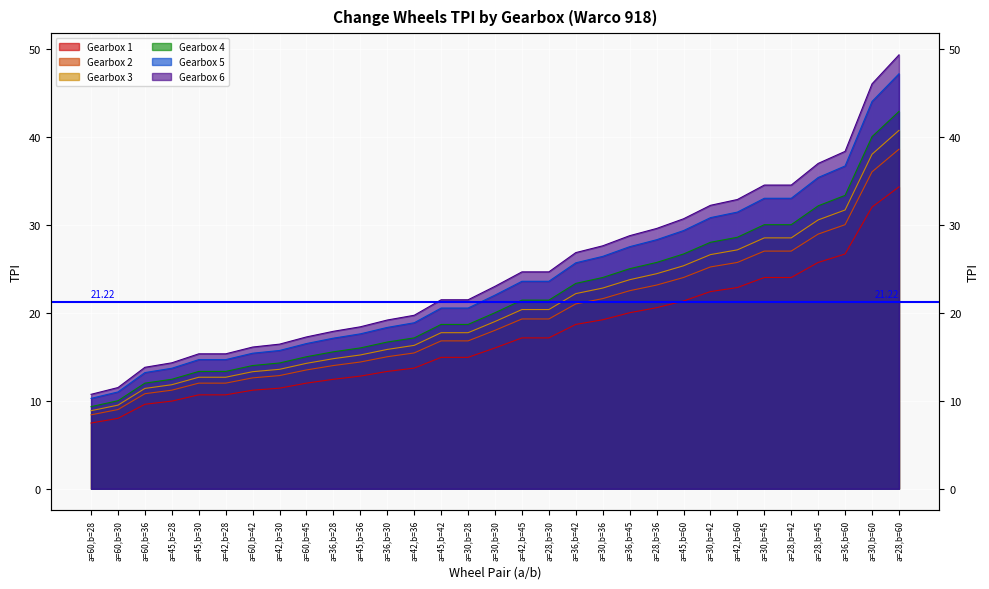

Reading right to left, extract all data points from this chart.

Gearbox 1: a=28,b=60=34.3	a=30,b=60=32.0	a=36,b=60=26.7	a=28,b=45=25.7	a=28,b=42=24.0	a=30,b=45=24.0	a=42,b=60=22.9	a=30,b=42=22.4	a=45,b=60=21.3	a=28,b=36=20.6	a=36,b=45=20.0	a=30,b=36=19.2	a=36,b=42=18.7	a=28,b=30=17.1	a=42,b=45=17.1	a=30,b=30=16.0	a=30,b=28=14.9	a=45,b=42=14.9	a=42,b=36=13.7	a=36,b=30=13.3	a=45,b=36=12.8	a=36,b=28=12.4	a=60,b=45=12.0	a=42,b=30=11.4	a=60,b=42=11.2	a=42,b=28=10.7	a=45,b=30=10.7	a=45,b=28=10.0	a=60,b=36=9.6	a=60,b=30=8.0	a=60,b=28=7.5
Gearbox 2: a=28,b=60=38.6	a=30,b=60=36.0	a=36,b=60=30.0	a=28,b=45=28.9	a=28,b=42=27.0	a=30,b=45=27.0	a=42,b=60=25.7	a=30,b=42=25.2	a=45,b=60=24.0	a=28,b=36=23.1	a=36,b=45=22.5	a=30,b=36=21.6	a=36,b=42=21.0	a=28,b=30=19.3	a=42,b=45=19.3	a=30,b=30=18.0	a=30,b=28=16.8	a=45,b=42=16.8	a=42,b=36=15.4	a=36,b=30=15.0	a=45,b=36=14.4	a=36,b=28=14.0	a=60,b=45=13.5	a=42,b=30=12.9	a=60,b=42=12.6	a=42,b=28=12.0	a=45,b=30=12.0	a=45,b=28=11.2	a=60,b=36=10.8	a=60,b=30=9.0	a=60,b=28=8.4
Gearbox 3: a=28,b=60=40.7	a=30,b=60=38.0	a=36,b=60=31.7	a=28,b=45=30.5	a=28,b=42=28.5	a=30,b=45=28.5	a=42,b=60=27.1	a=30,b=42=26.6	a=45,b=60=25.3	a=28,b=36=24.4	a=36,b=45=23.8	a=30,b=36=22.8	a=36,b=42=22.2	a=28,b=30=20.4	a=42,b=45=20.4	a=30,b=30=19.0	a=30,b=28=17.7	a=45,b=42=17.7	a=42,b=36=16.3	a=36,b=30=15.8	a=45,b=36=15.2	a=36,b=28=14.8	a=60,b=45=14.2	a=42,b=30=13.6	a=60,b=42=13.3	a=42,b=28=12.7	a=45,b=30=12.7	a=45,b=28=11.8	a=60,b=36=11.4	a=60,b=30=9.5	a=60,b=28=8.9
Gearbox 4: a=28,b=60=42.9	a=30,b=60=40.0	a=36,b=60=33.3	a=28,b=45=32.1	a=28,b=42=30.0	a=30,b=45=30.0	a=42,b=60=28.6	a=30,b=42=28.0	a=45,b=60=26.7	a=28,b=36=25.7	a=36,b=45=25.0	a=30,b=36=24.0	a=36,b=42=23.3	a=28,b=30=21.4	a=42,b=45=21.4	a=30,b=30=20.0	a=30,b=28=18.7	a=45,b=42=18.7	a=42,b=36=17.1	a=36,b=30=16.7	a=45,b=36=16.0	a=36,b=28=15.6	a=60,b=45=15.0	a=42,b=30=14.3	a=60,b=42=14.0	a=42,b=28=13.3	a=45,b=30=13.3	a=45,b=28=12.4	a=60,b=36=12.0	a=60,b=30=10.0	a=60,b=28=9.3
Gearbox 5: a=28,b=60=47.1	a=30,b=60=44.0	a=36,b=60=36.7	a=28,b=45=35.4	a=28,b=42=33.0	a=30,b=45=33.0	a=42,b=60=31.4	a=30,b=42=30.8	a=45,b=60=29.3	a=28,b=36=28.3	a=36,b=45=27.5	a=30,b=36=26.4	a=36,b=42=25.7	a=28,b=30=23.6	a=42,b=45=23.6	a=30,b=30=22.0	a=30,b=28=20.5	a=45,b=42=20.5	a=42,b=36=18.9	a=36,b=30=18.3	a=45,b=36=17.6	a=36,b=28=17.1	a=60,b=45=16.5	a=42,b=30=15.7	a=60,b=42=15.4	a=42,b=28=14.7	a=45,b=30=14.7	a=45,b=28=13.7	a=60,b=36=13.2	a=60,b=30=11.0	a=60,b=28=10.3
Gearbox 6: a=28,b=60=49.3	a=30,b=60=46.0	a=36,b=60=38.3	a=28,b=45=37.0	a=28,b=42=34.5	a=30,b=45=34.5	a=42,b=60=32.9	a=30,b=42=32.2	a=45,b=60=30.7	a=28,b=36=29.6	a=36,b=45=28.8	a=30,b=36=27.6	a=36,b=42=26.8	a=28,b=30=24.6	a=42,b=45=24.6	a=30,b=30=23.0	a=30,b=28=21.5	a=45,b=42=21.5	a=42,b=36=19.7	a=36,b=30=19.2	a=45,b=36=18.4	a=36,b=28=17.9	a=60,b=45=17.2	a=42,b=30=16.4	a=60,b=42=16.1	a=42,b=28=15.3	a=45,b=30=15.3	a=45,b=28=14.3	a=60,b=36=13.8	a=60,b=30=11.5	a=60,b=28=10.7